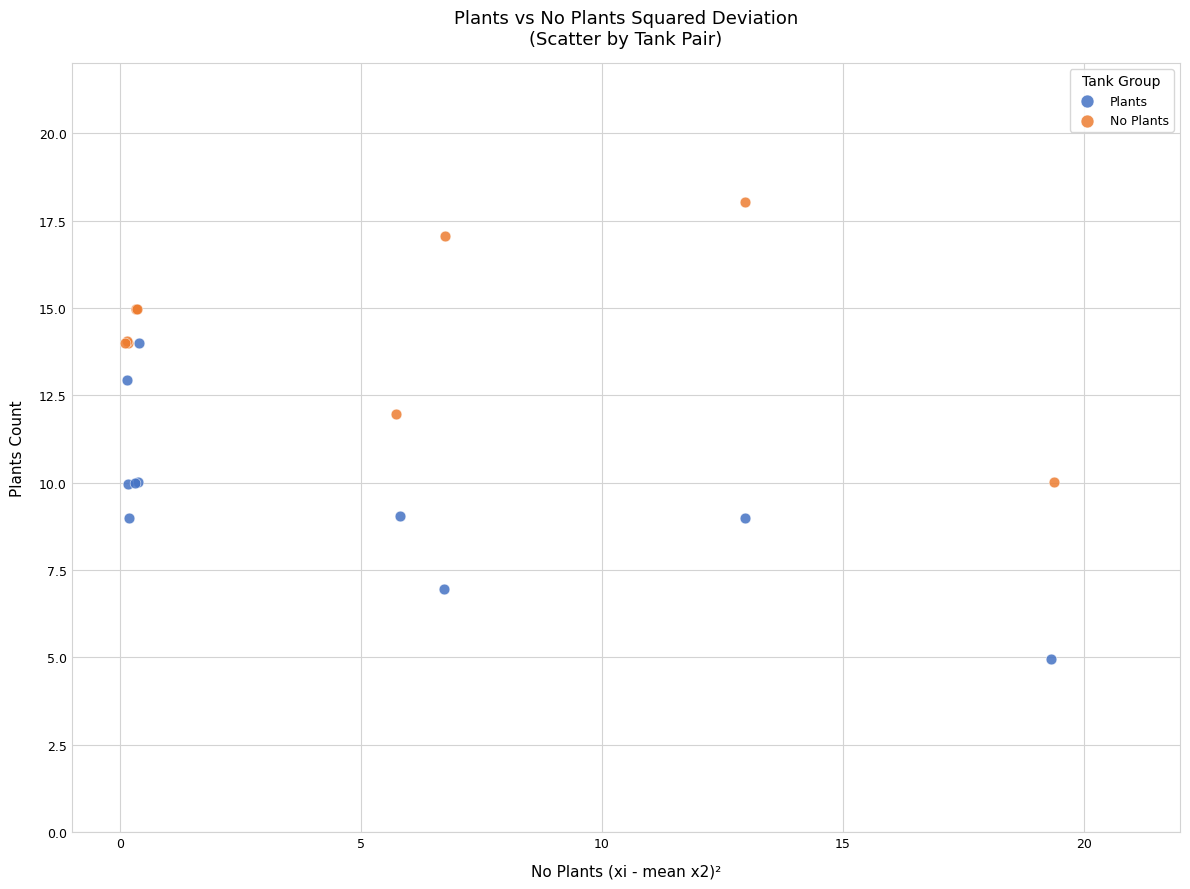

Which series has the largest Y range (max minus min)?

Plants